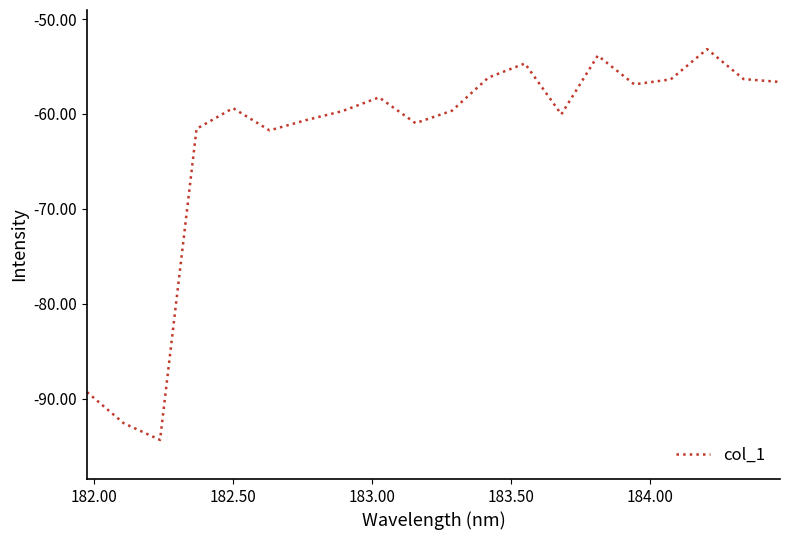

What is the minimum value shown in the chart?

-94.4